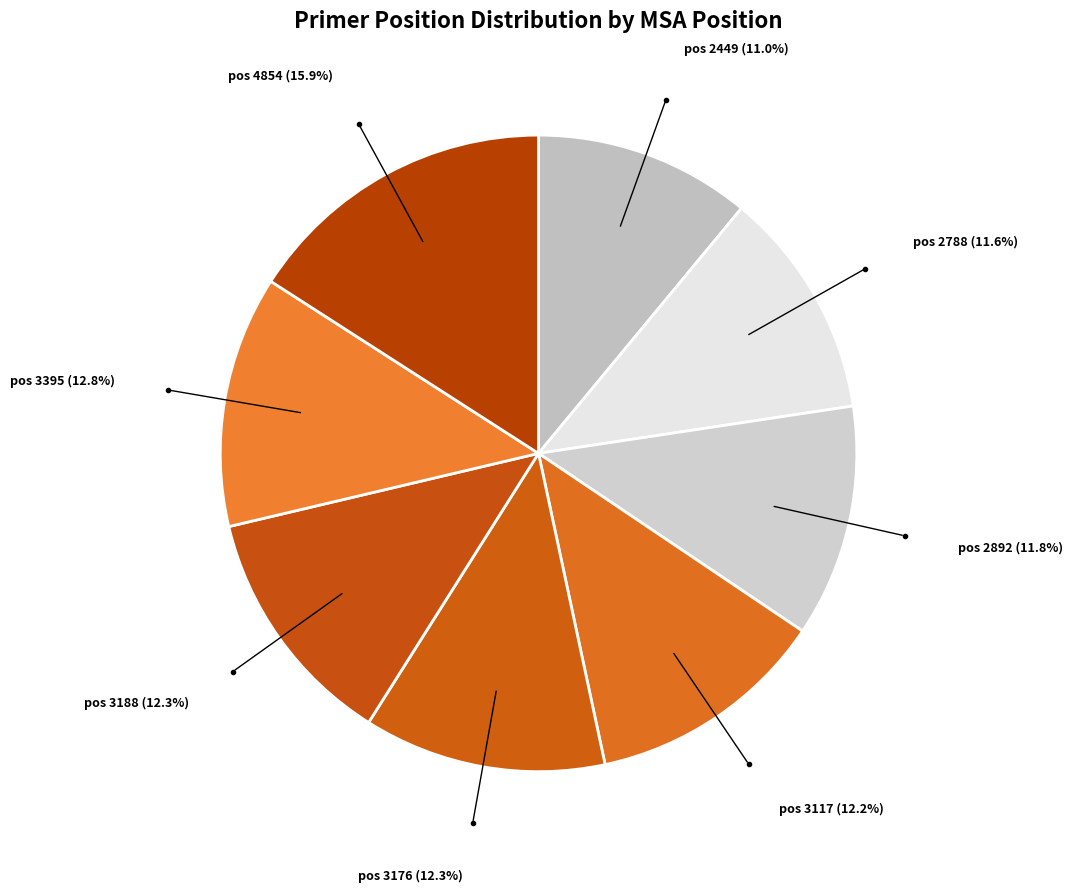

How many segments does this pie chart have?

8